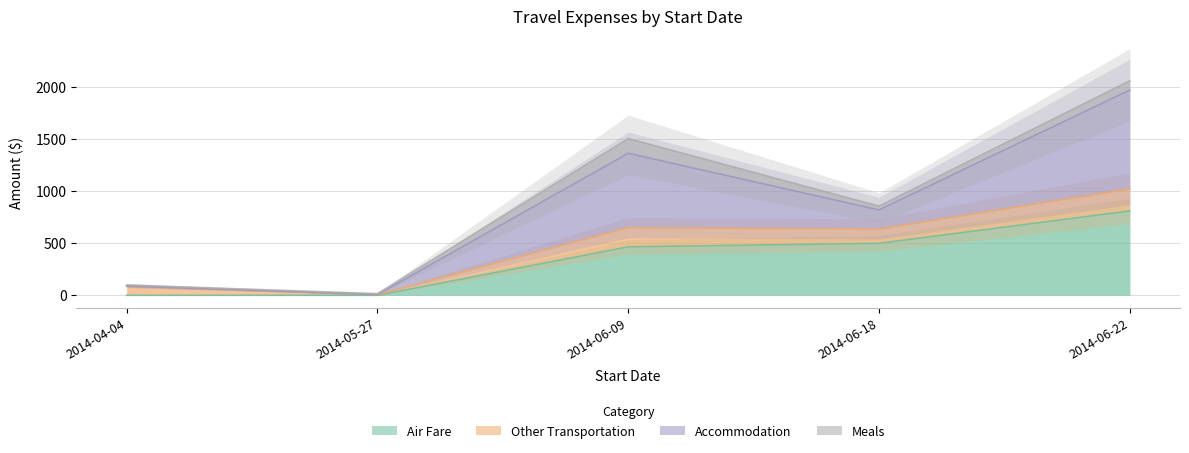

What is the maximum value for Air Fare?

811.7